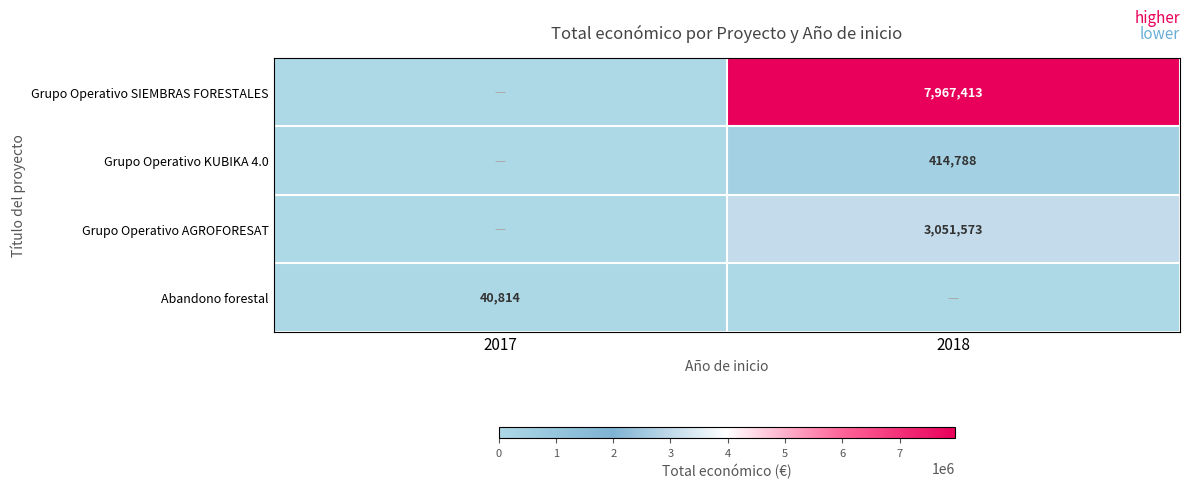

Is it true that Grupo Operativo KUBIKA 4.0 equals 247702 at 2018?

False